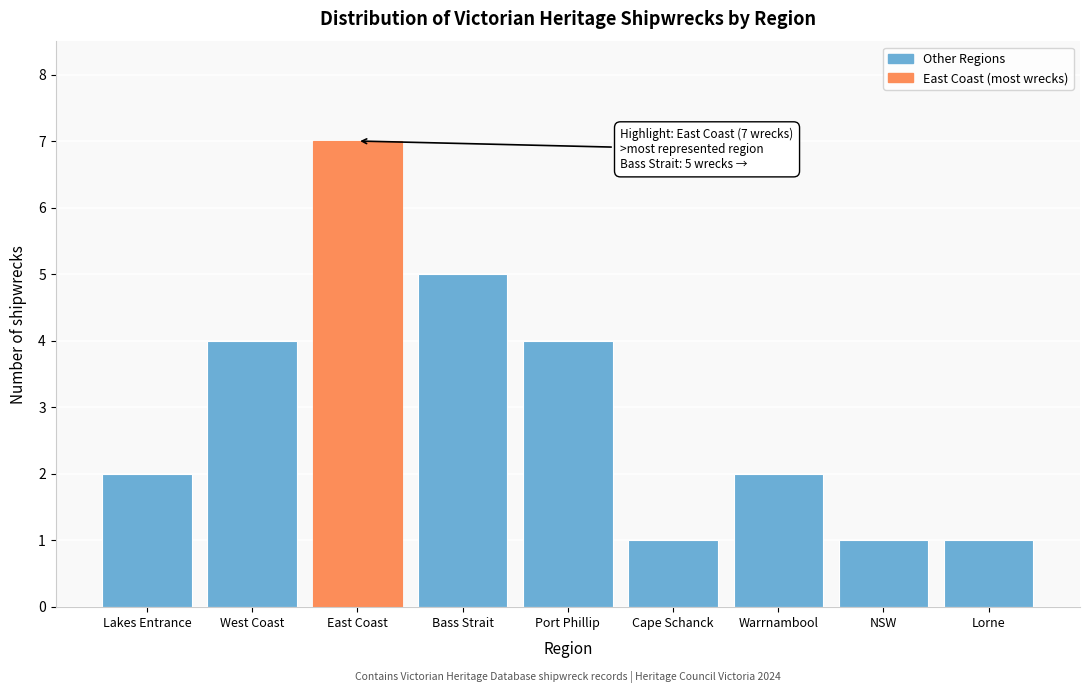

Reading right to left, what are all the values shown in this chart?

1	1	2	1	4	5	7	4	2